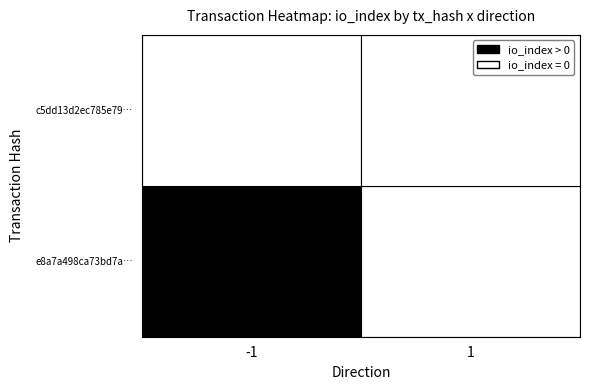

The value of e8a7a498ca73bd7a907fdccb9b25ff220fd0b22 at 1 is 24. True or false?

False